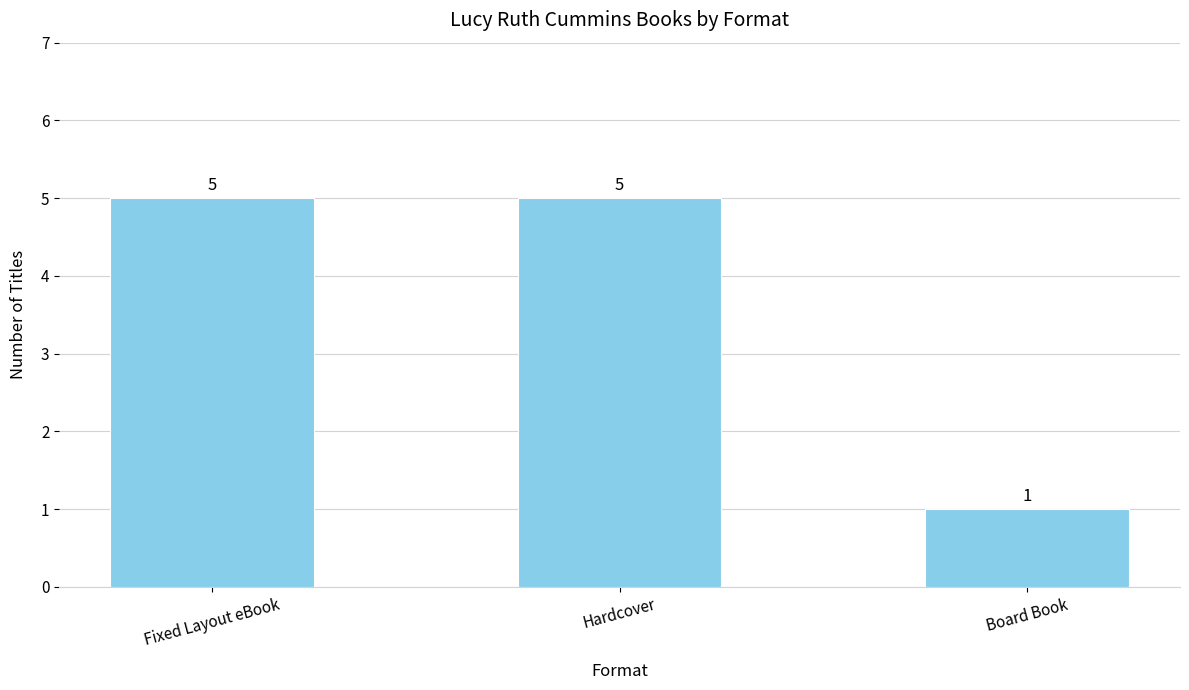

Reading left to right, transcribe all the data shown in this chart.

Fixed Layout eBook=5	Hardcover=5	Board Book=1